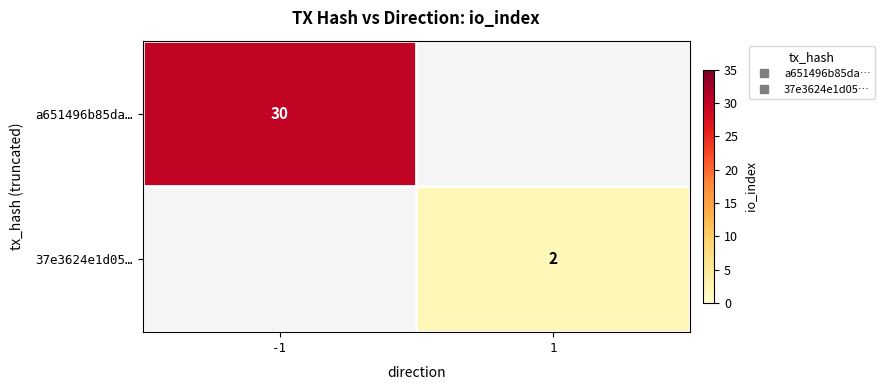

At 1, list the series in order from smallest to largest.

a651496b85da…, 37e3624e1d05…